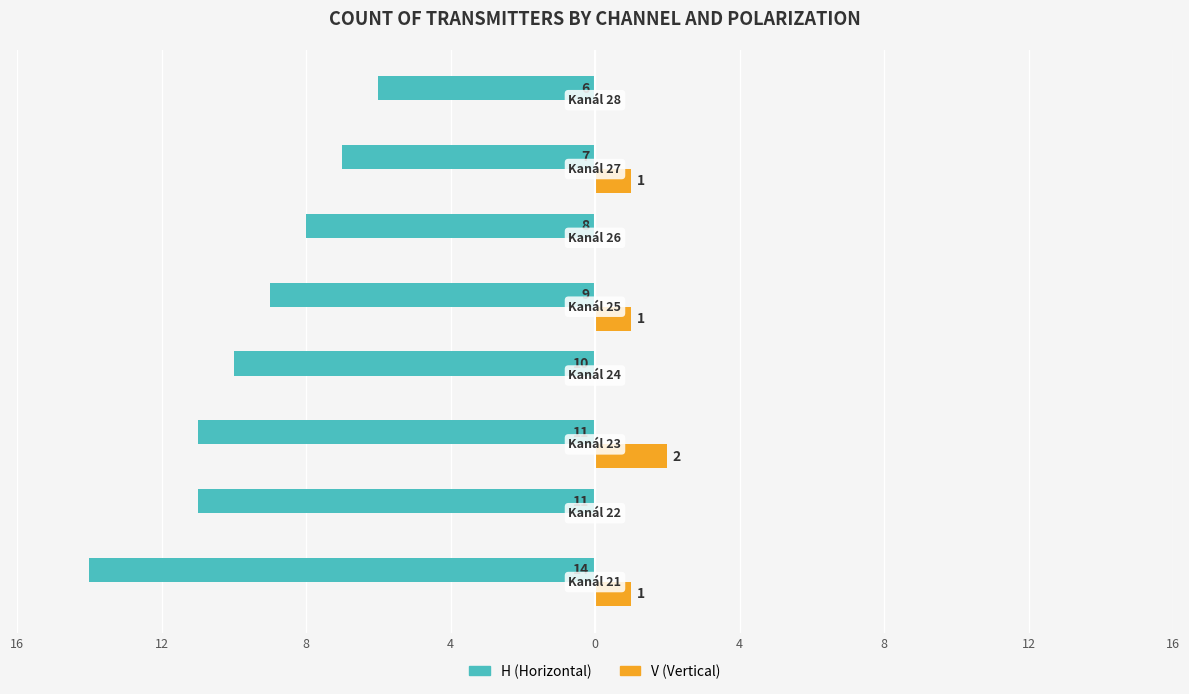

What are all the series names shown in the legend?

H (Horizontal), V (Vertical)